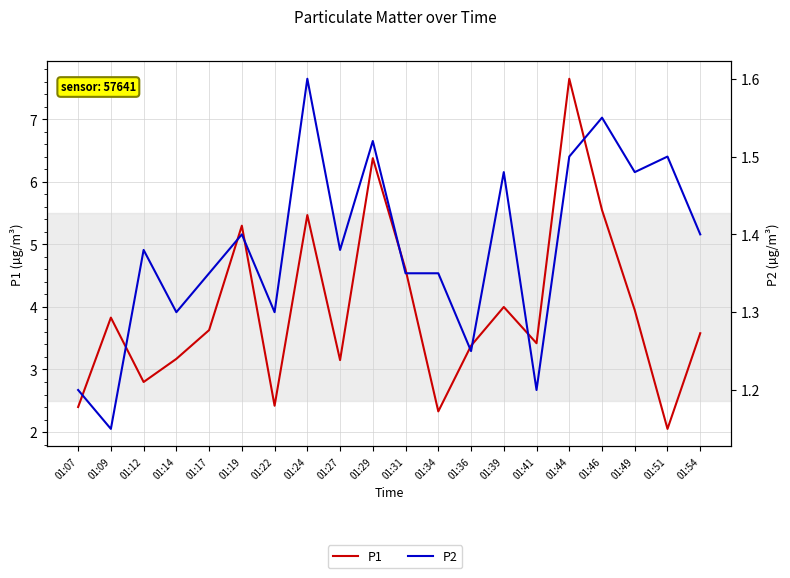

At which category does P1 reach its first local valley?

01:12